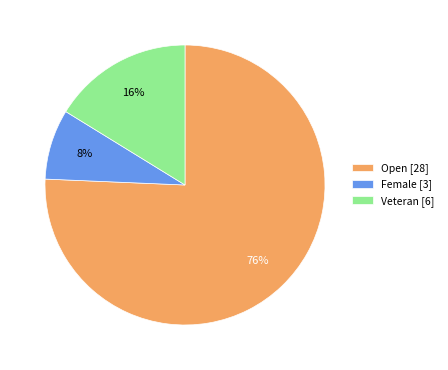

What percentage is the Veteran slice, to the nearest percent?

16%